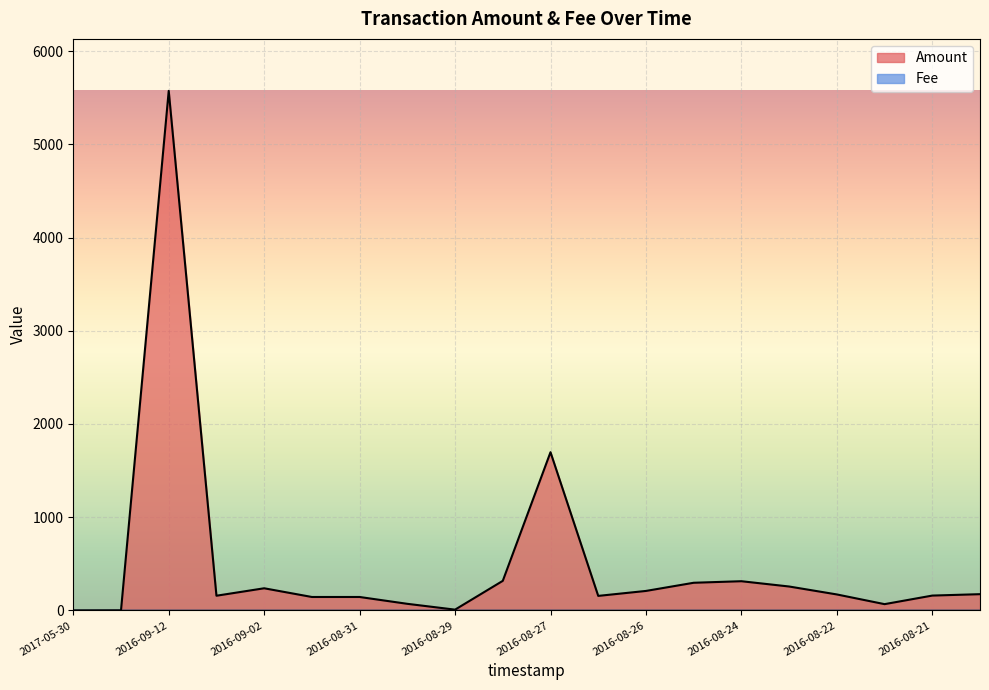

What is the change in value from 2016-08-31 to 2016-08-22?

+27.3